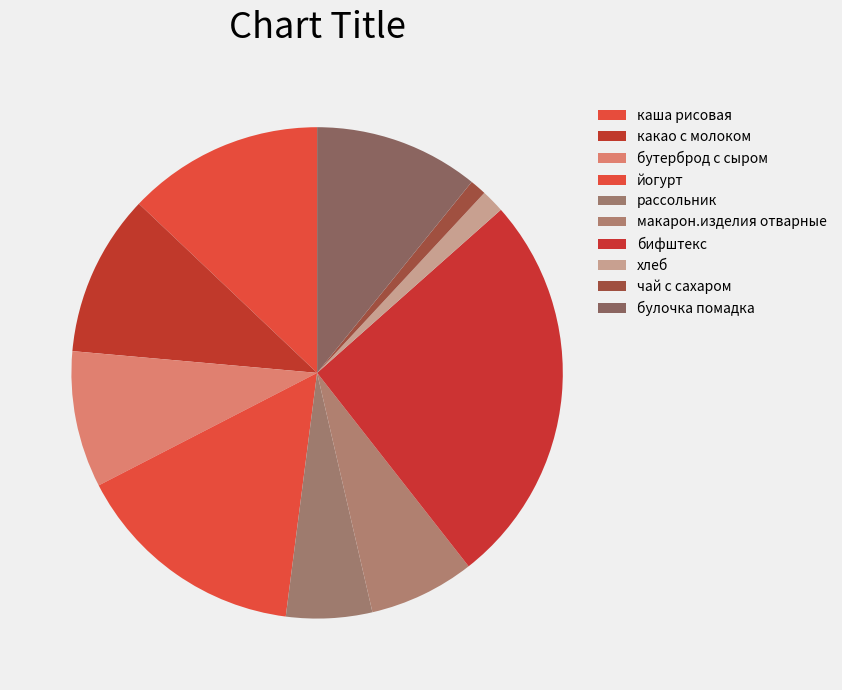

What is the change in value from йогурт to чай с сахаром?

-25.1